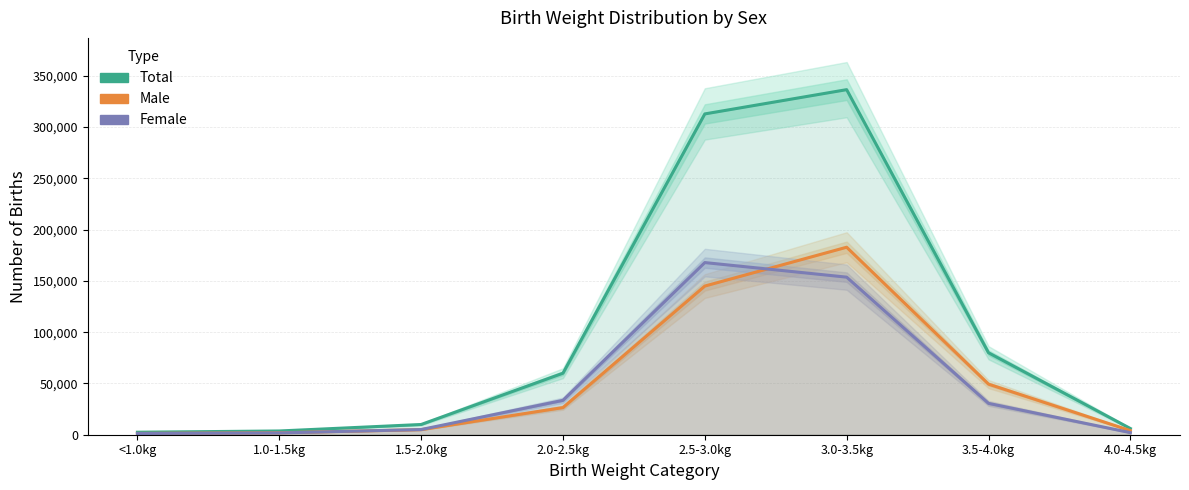

True or false: Total and Male cross at least once.

False